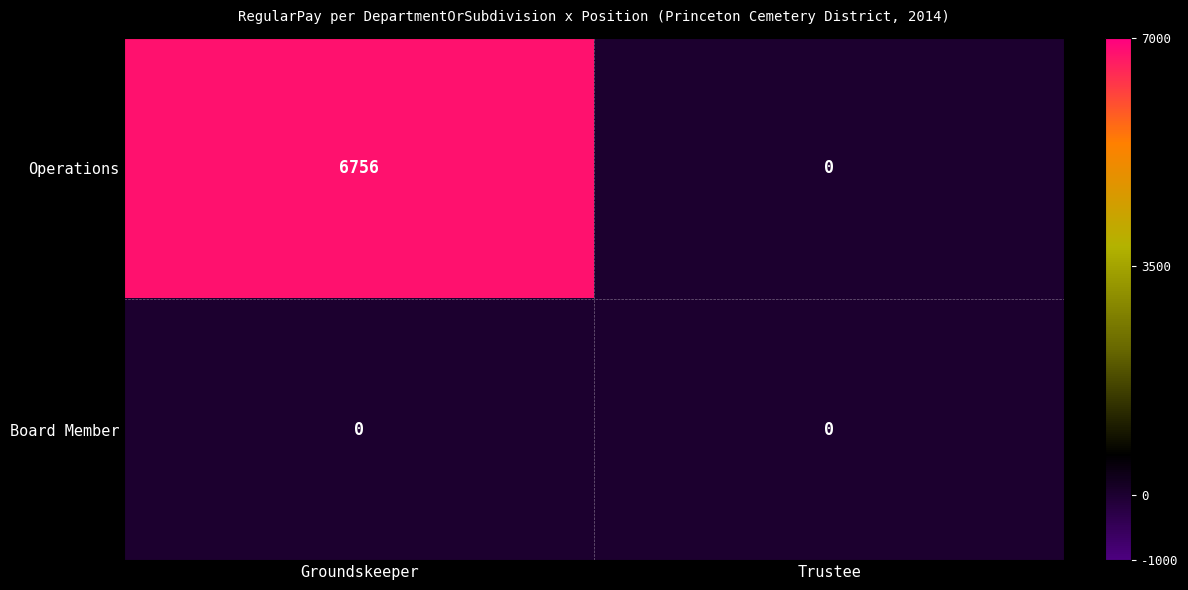

Rank the series by their average value, from lowest to highest.

Board Member, Operations